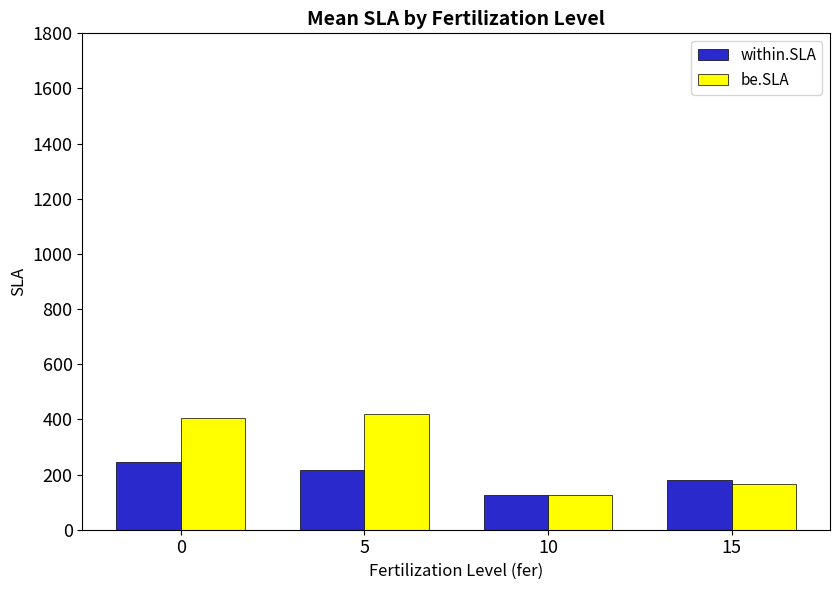

What is the highest value of the be.SLA series?

420.4